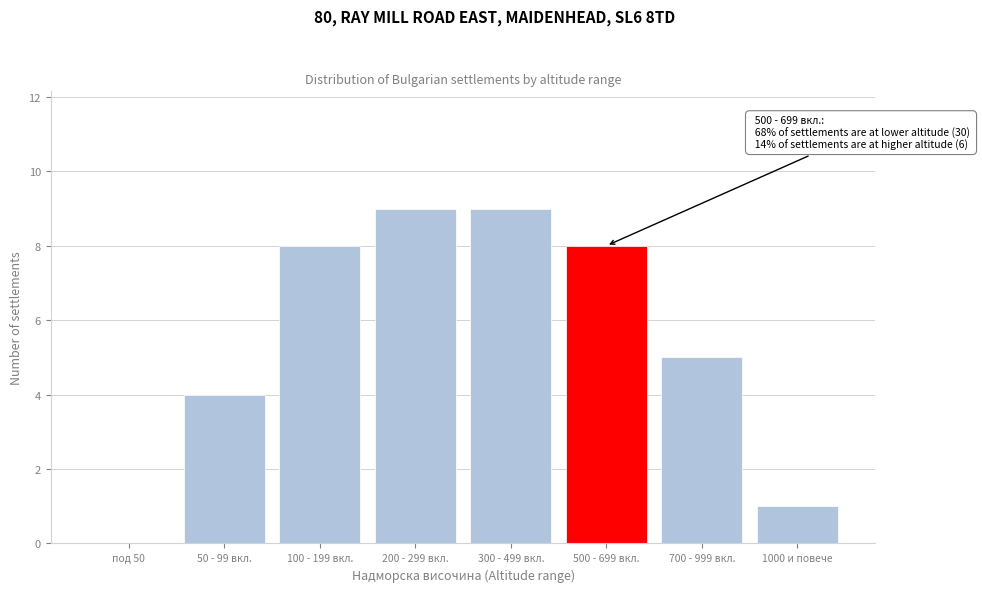

Reading left to right, what are all the values shown in this chart?

под 50=0	50 - 99 вкл.=4	100 - 199 вкл.=8	200 - 299 вкл.=9	300 - 499 вкл.=9	500 - 699 вкл.=8	700 - 999 вкл.=5	1000 и повече=1